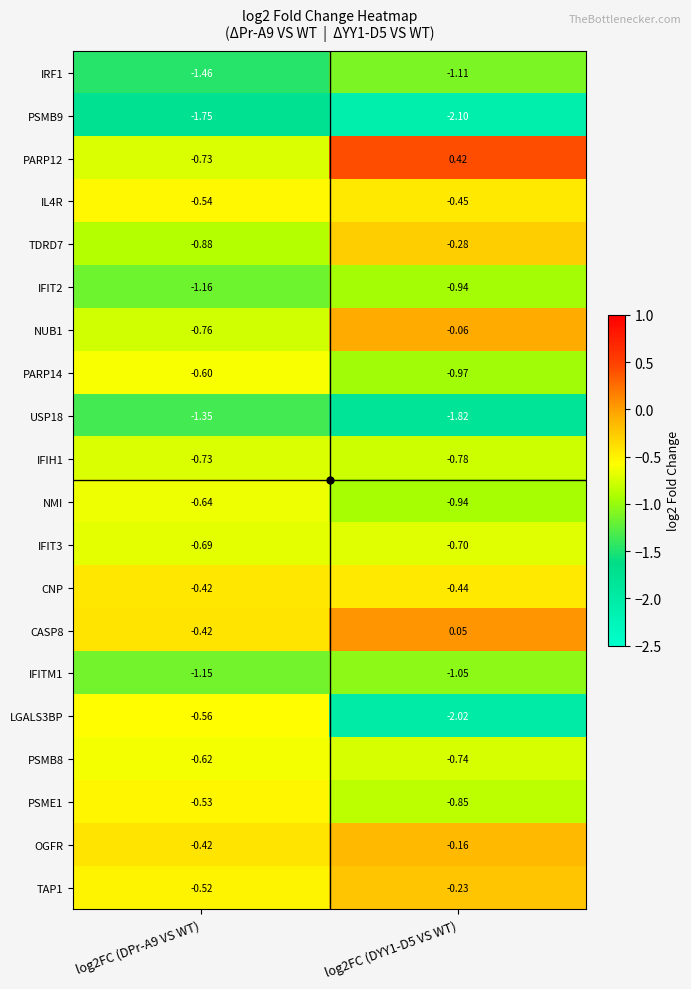

Between log2FC (DPr-A9 VS WT) and log2FC (DYY1-D5 VS WT), which series saw the biggest shift?

LGALS3BP